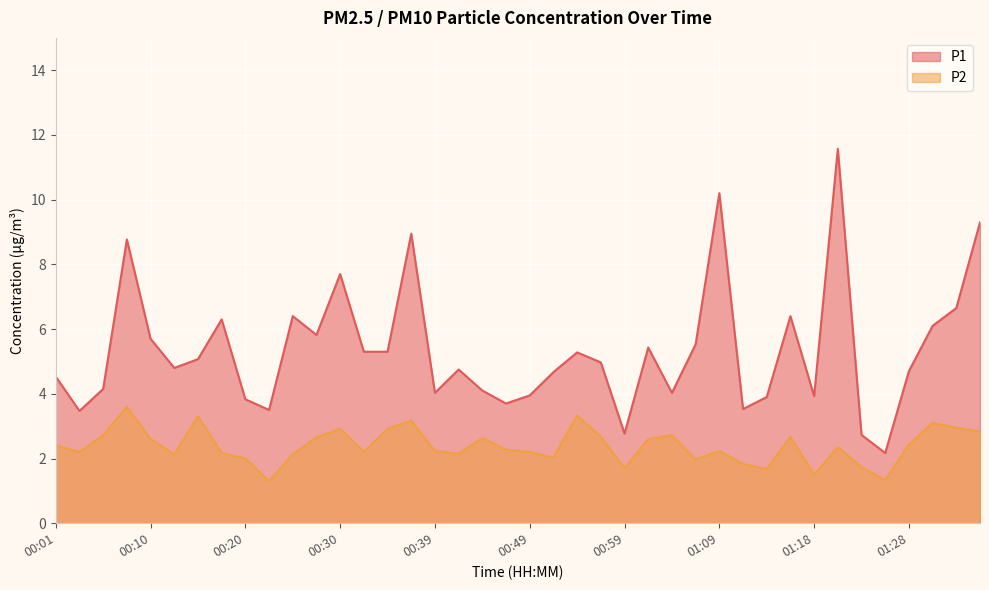

Rank the categories by P2 value from highest to lowest.

00:08, 00:54, 00:15, 00:37, 01:31, 01:33, 00:30, 00:35, 01:35, 00:05, 01:04, 00:56, 01:16, 00:27, 00:44, 00:10, 01:01, 01:28, 00:01, 01:21, 00:47, 00:39, 01:09, 00:03, 00:32, 00:49, 00:18, 00:42, 00:13, 00:25, 00:52, 00:20, 01:06, 01:11, 01:23, 00:59, 01:14, 01:18, 01:26, 00:22